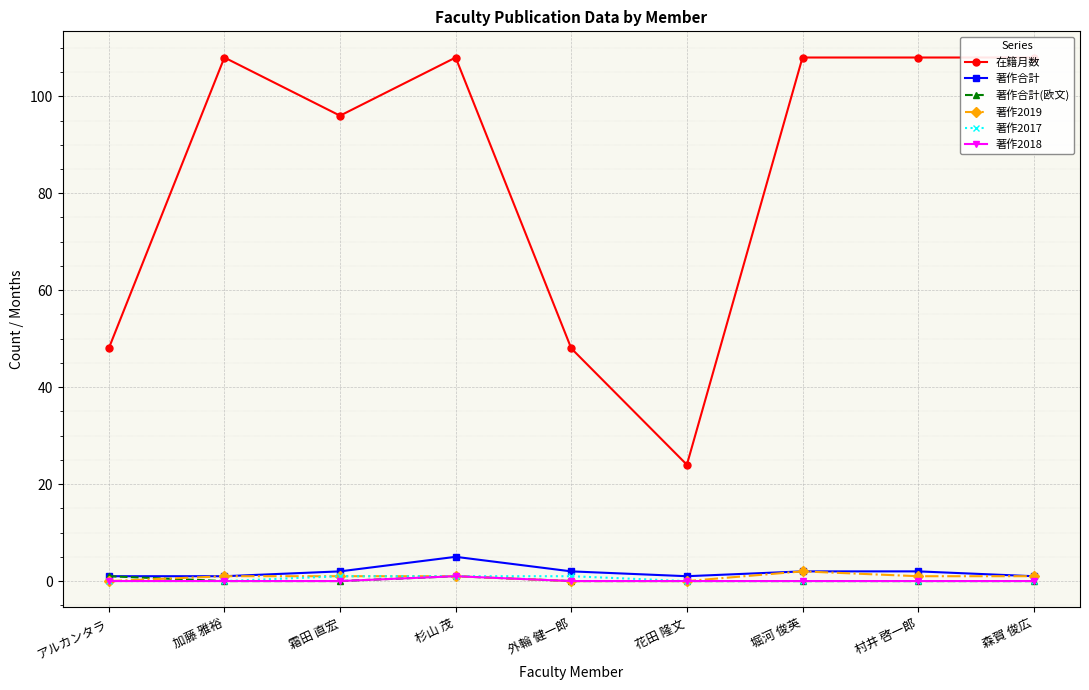

At which category is the sum across all series the highest?

杉山 茂